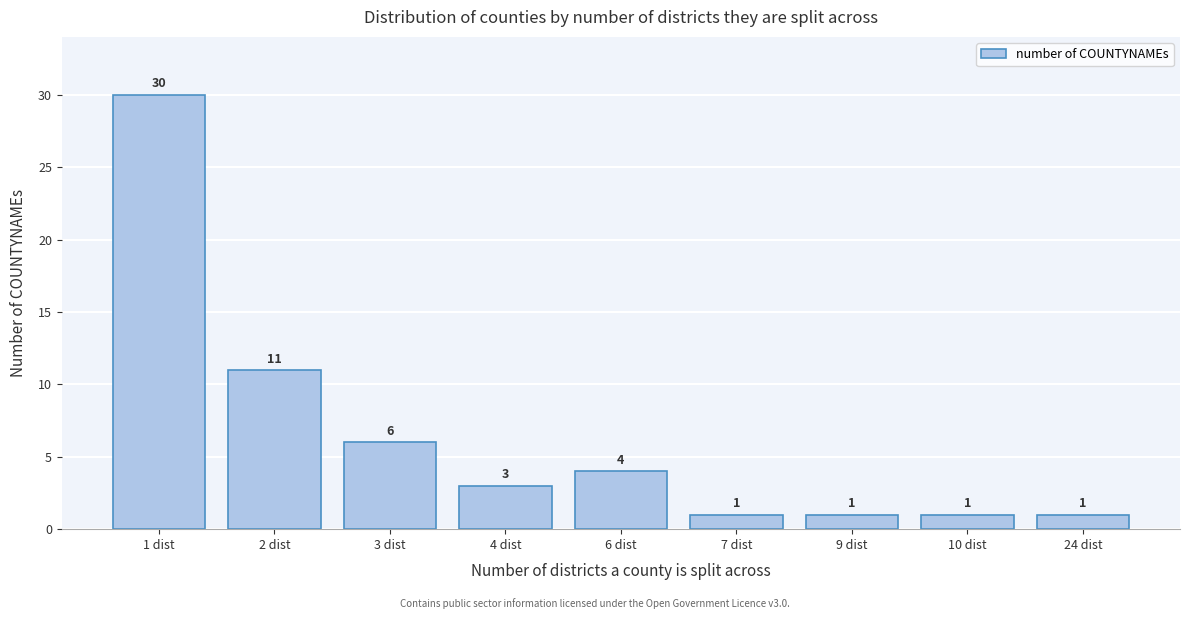

Reading left to right, what are all the values shown in this chart?

30	11	6	3	4	1	1	1	1